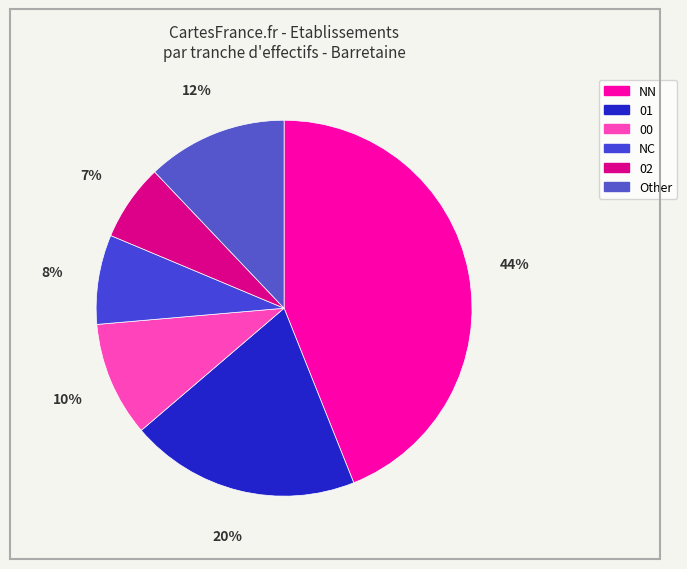

Combined, do 02 and Other account for over 50%?

No